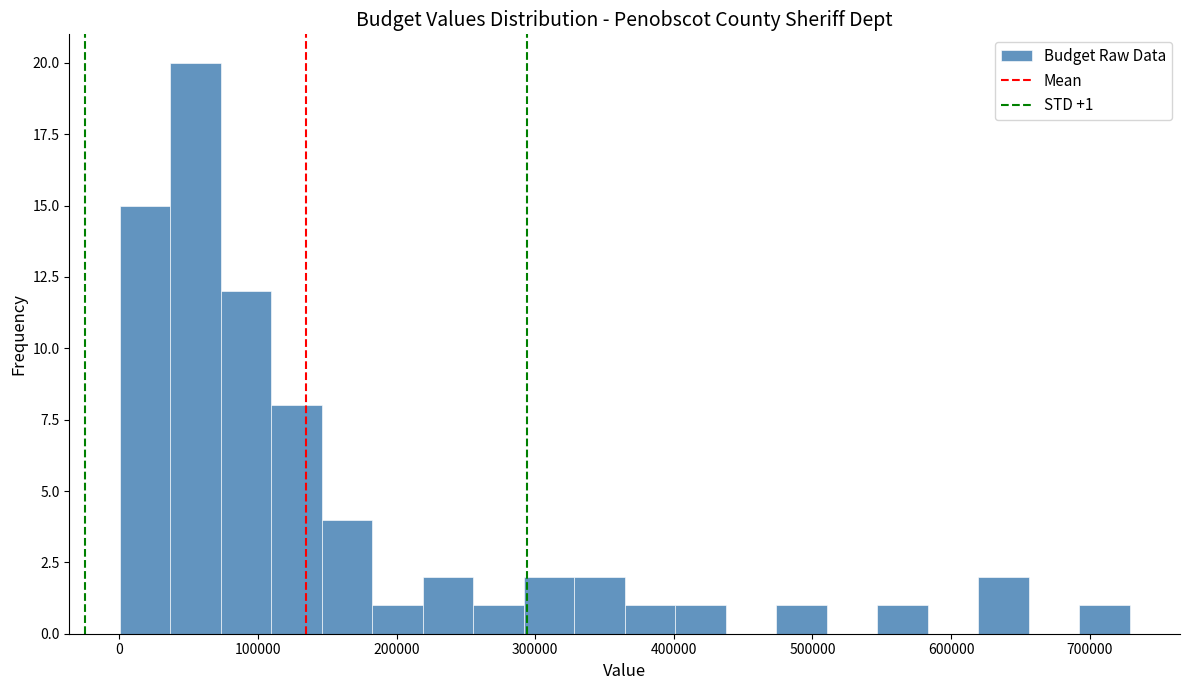

Around what value on the x-axis is the tallest bar? Give the approximate position of its centre, as read against the axis.

60000